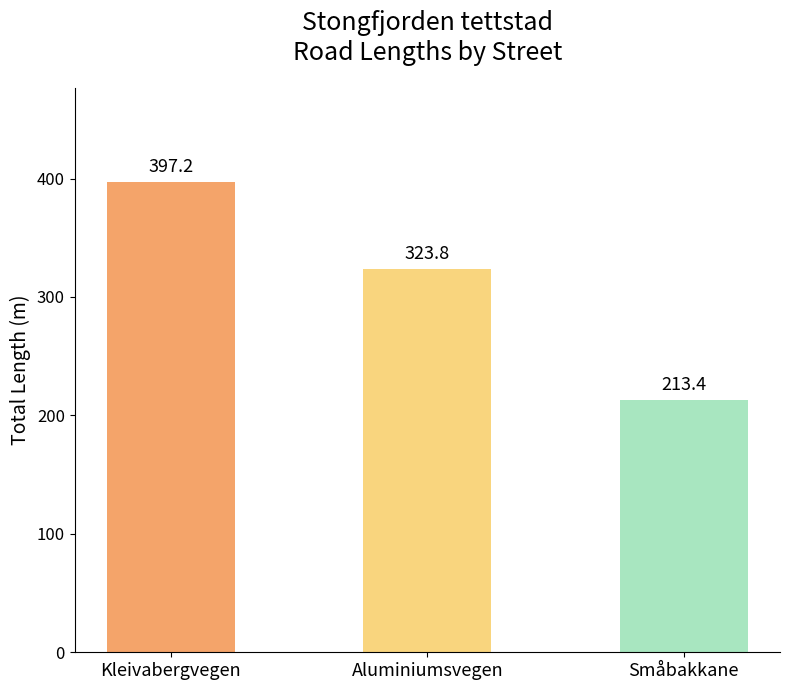

Are the bars grouped side by side (vs. stacked)?

No